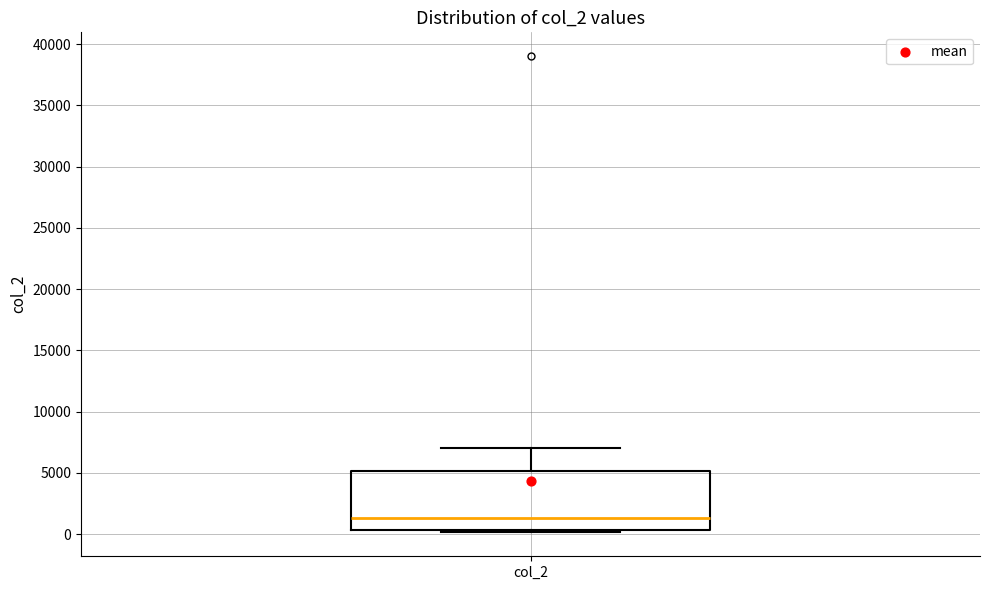

Where is the upper edge of the box for col_2 on the y-axis? The values are not printed on the chart, so give them approximately, as read against the axis.

5000